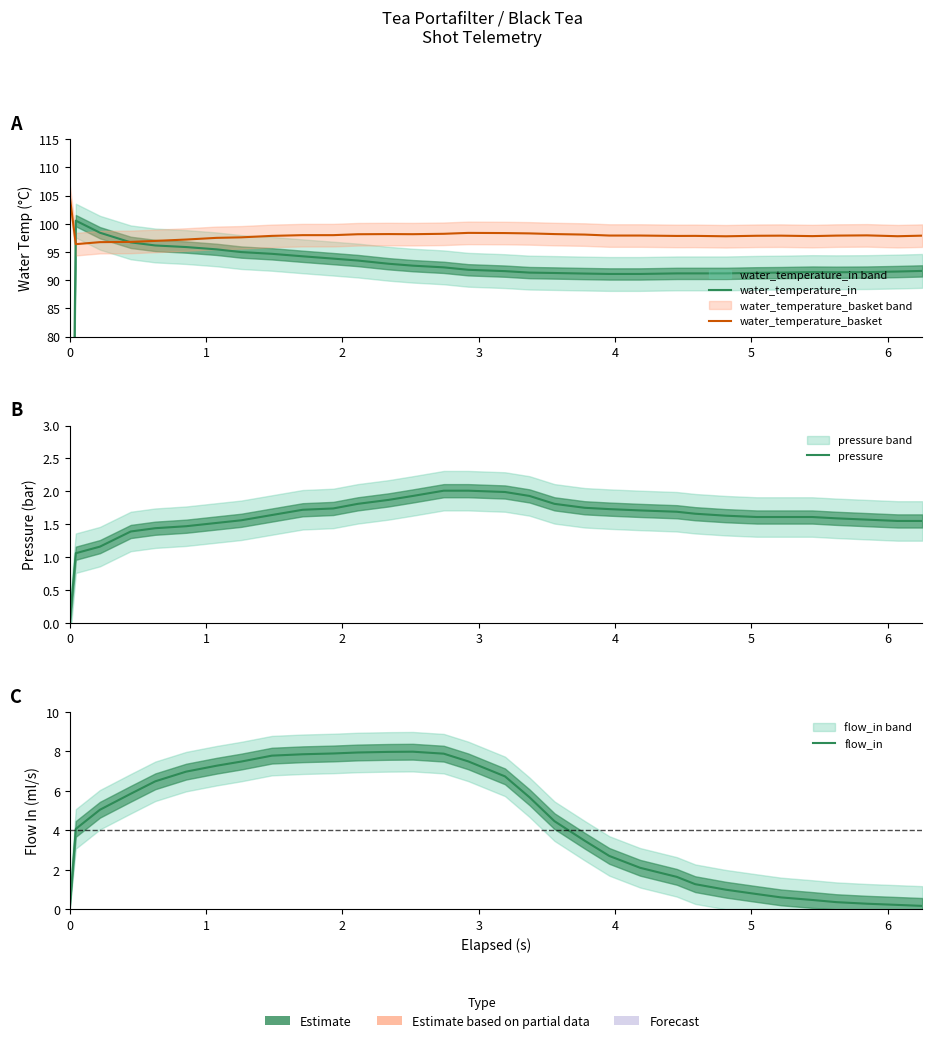

True or false: pressure and water_temperature_basket cross at least once.

False